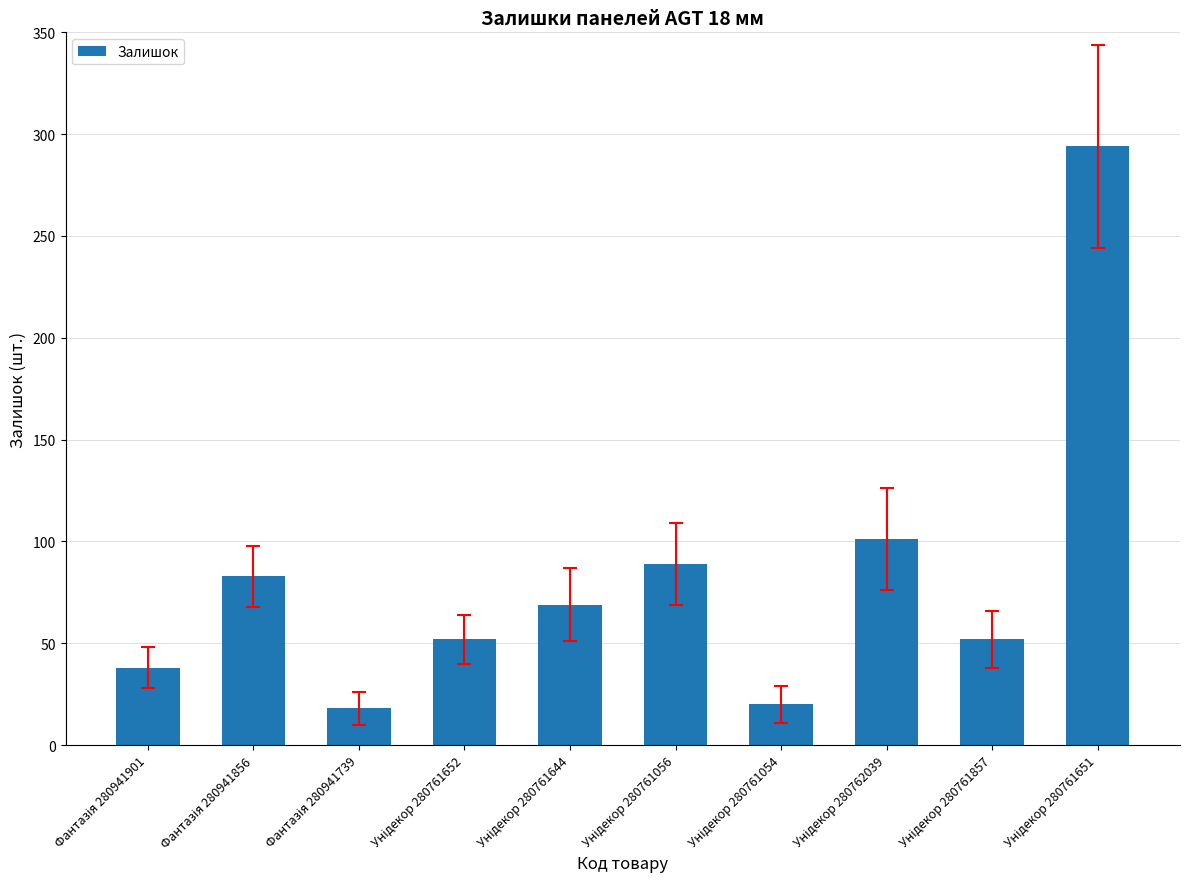

How many bars are there in total?

10